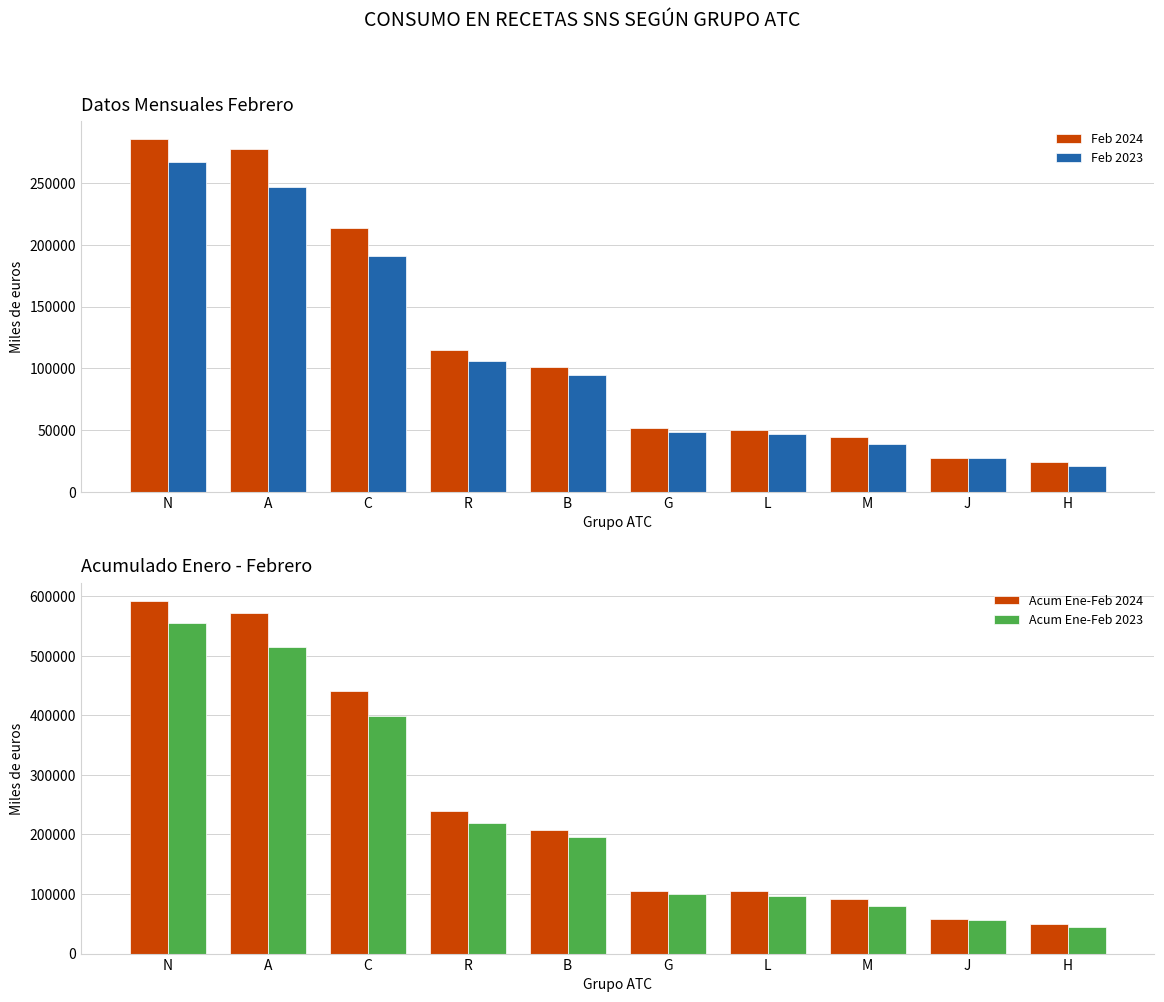

Which series has the largest range (max minus min)?

Acum Ene-Feb 2024